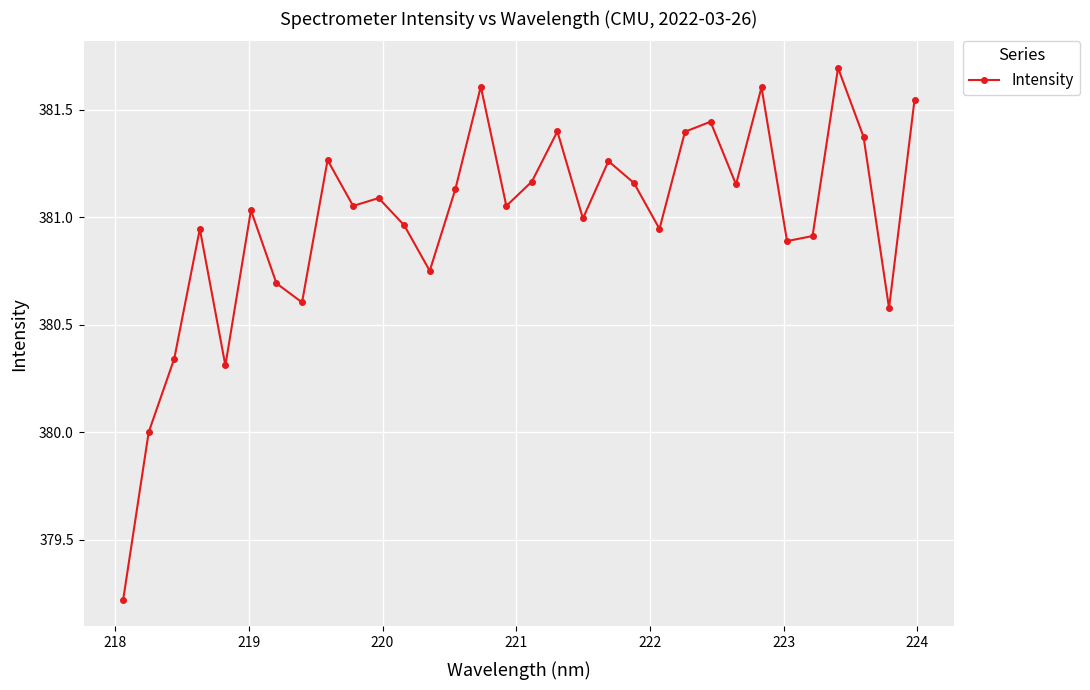

What is the difference between the second highest and second lowest values?

1.6